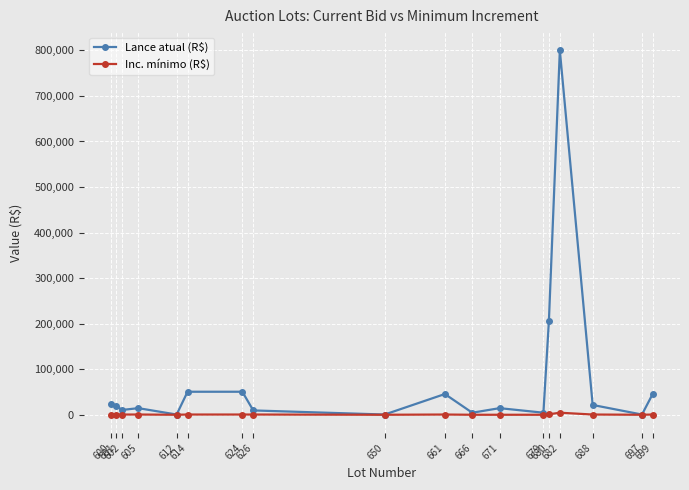

Is this an area chart (filled region under the line)?

No